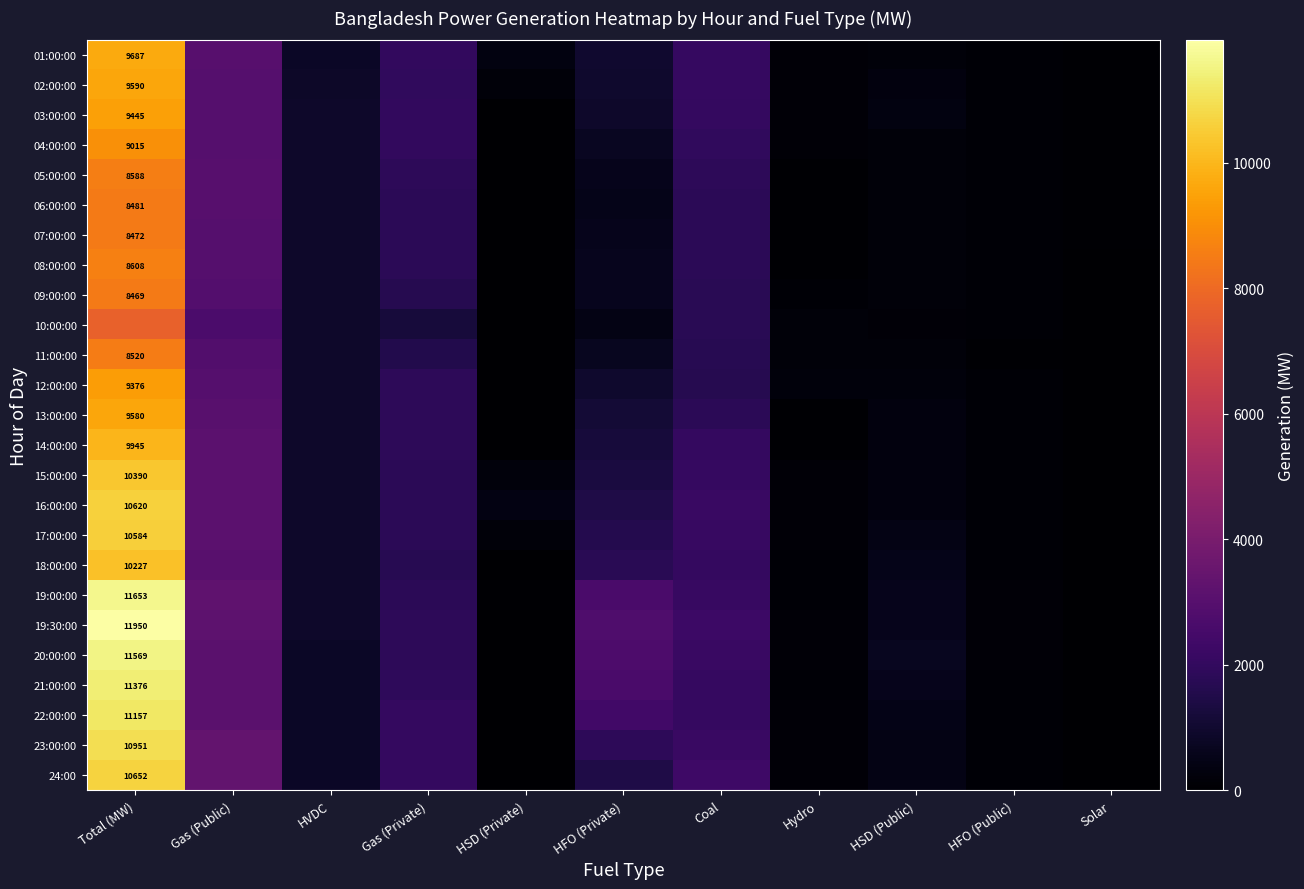

Is it true that 19:00:00 equals 2852 at Gas (Private)?

False